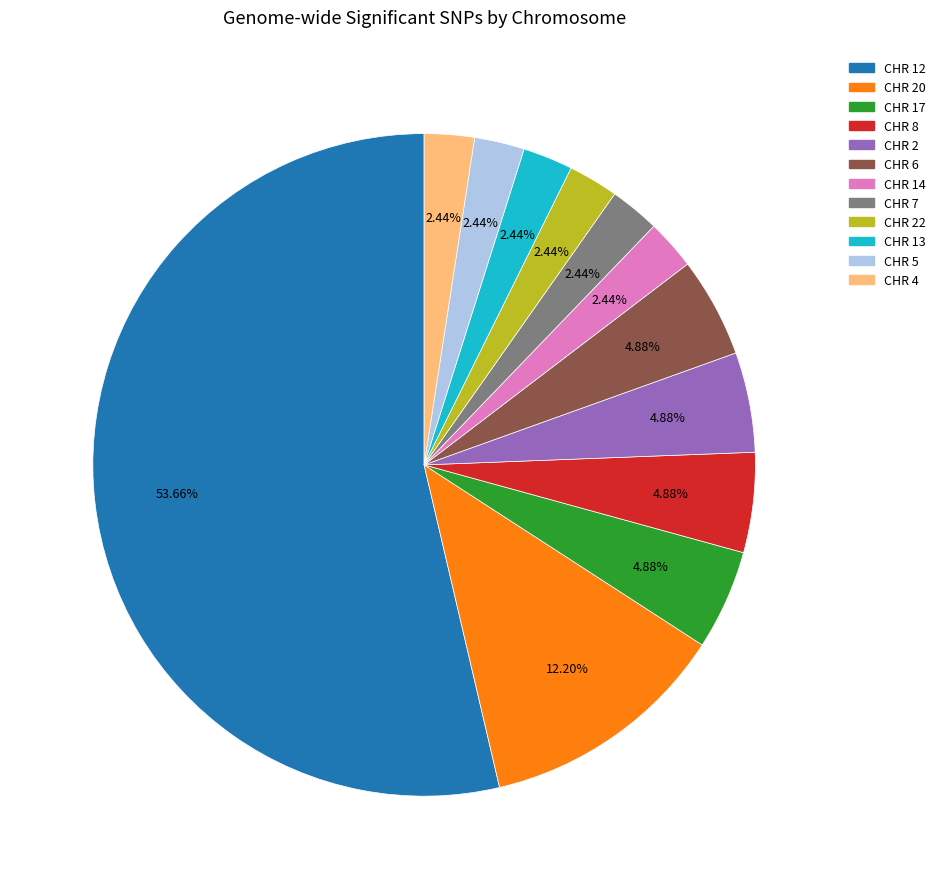

Does any single category account for the majority?

Yes